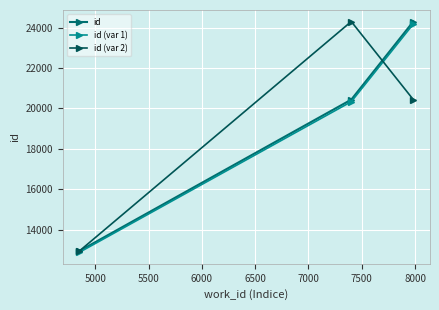

What are all the series names shown in the legend?

id, id (var 1), id (var 2)